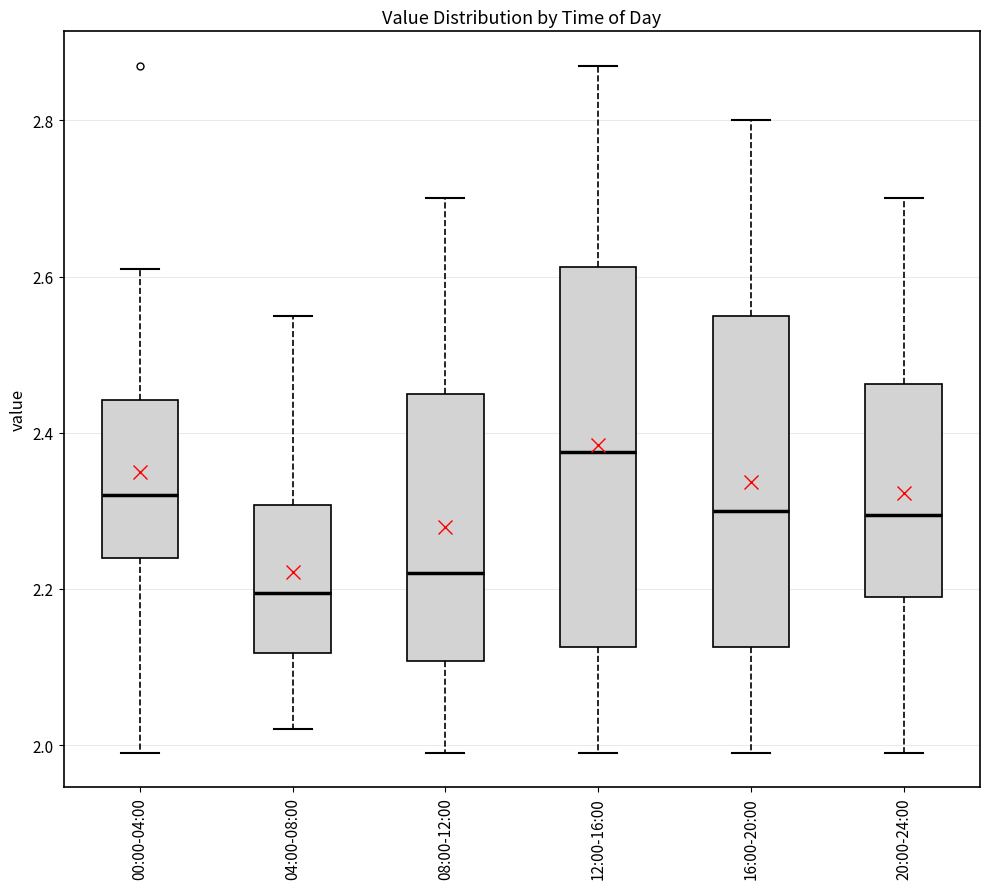

Where does the lower whisker of the box for 16:00-20:00 end on the y-axis? The values are not printed on the chart, so give them approximately, as read against the axis.

2.00